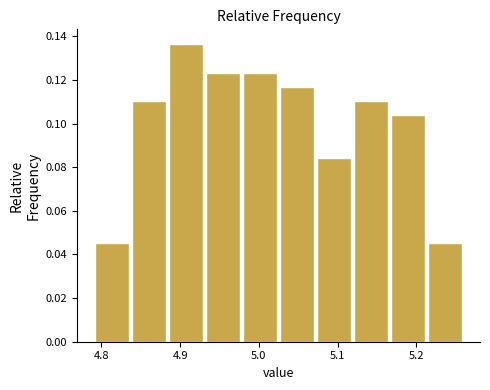

Reading left to right, list every bar in this chart as the range it spans on the x-axis followed by its height. Neither the bar edges nor the heights are printed on the chart, so give them approximately, as read against the axes.

4.790 to 4.837: 0.046
4.837 to 4.884: 0.110
4.884 to 4.931: 0.136
4.931 to 4.978: 0.124
4.978 to 5.025: 0.124
5.025 to 5.072: 0.116
5.072 to 5.119: 0.084
5.119 to 5.166: 0.110
5.166 to 5.213: 0.104
5.213 to 5.260: 0.046